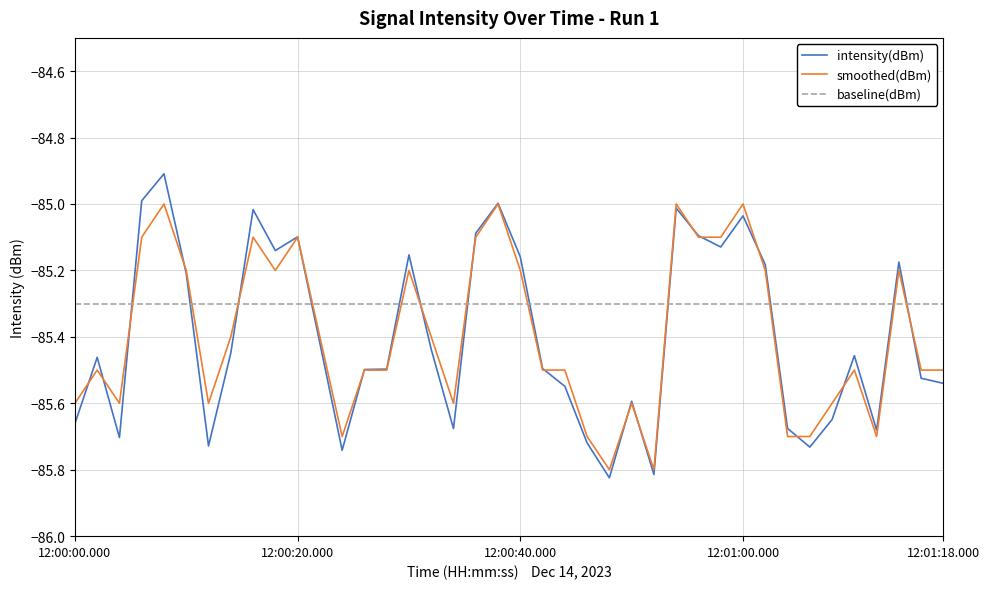

Which series has the widest spread of values?

intensity(dBm)